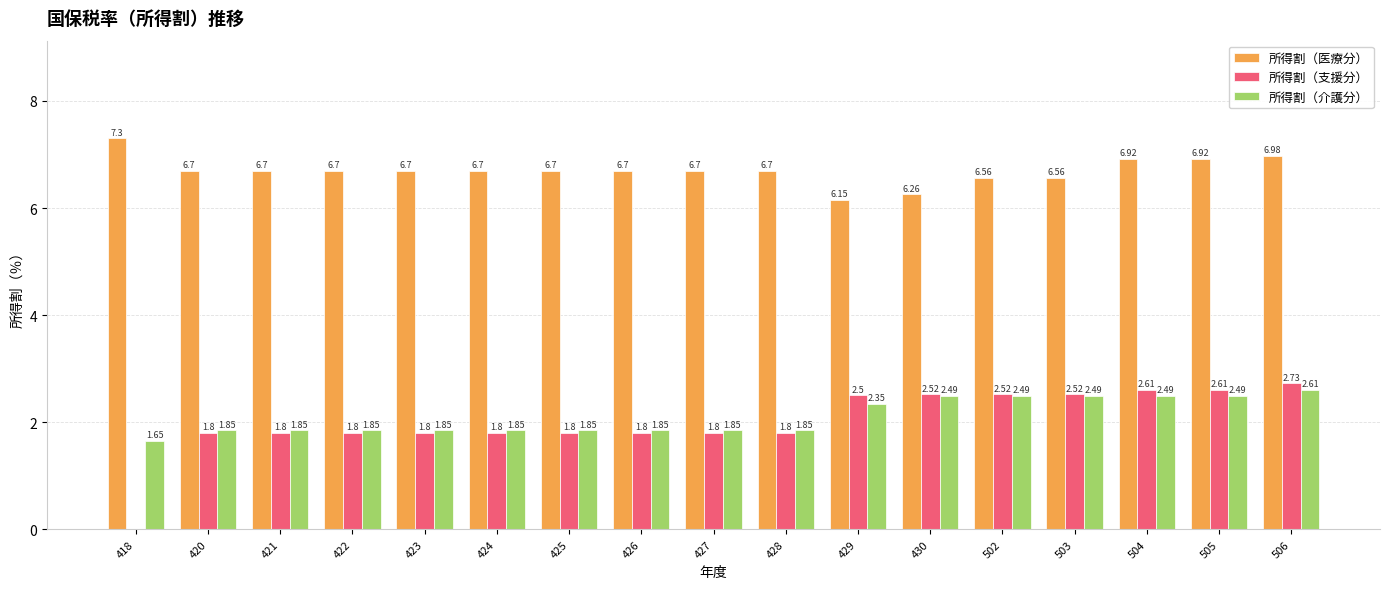

What is the sum of all 所得割（医療分） values?

114.0